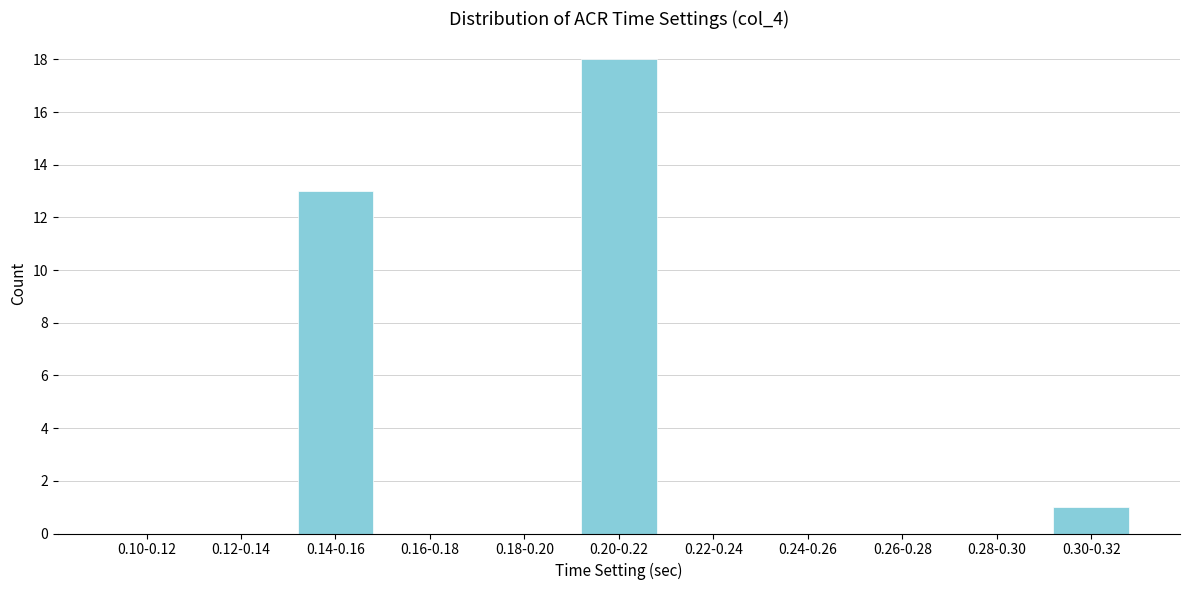

Reading left to right, what are all the values shown in this chart?

0.10-0.12=0	0.12-0.14=0	0.14-0.16=13	0.16-0.18=0	0.18-0.20=0	0.20-0.22=18	0.22-0.24=0	0.24-0.26=0	0.26-0.28=0	0.28-0.30=0	0.30-0.32=1